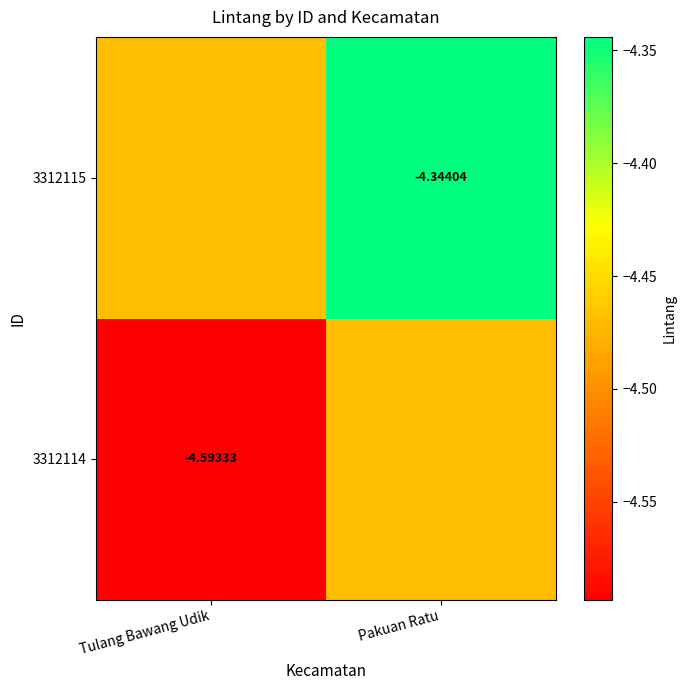

Is the value of 3312114 at Tulang Bawang Udik greater than the value of 3312115 at Pakuan Ratu?

No